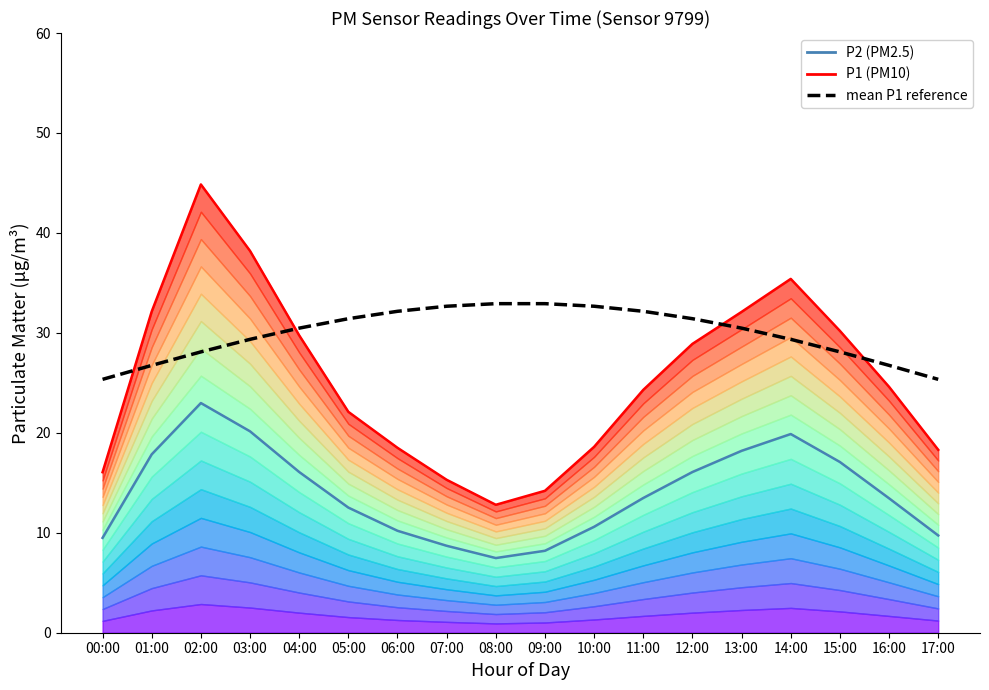

Which category has the highest value in the mean P1 reference series?

08:00